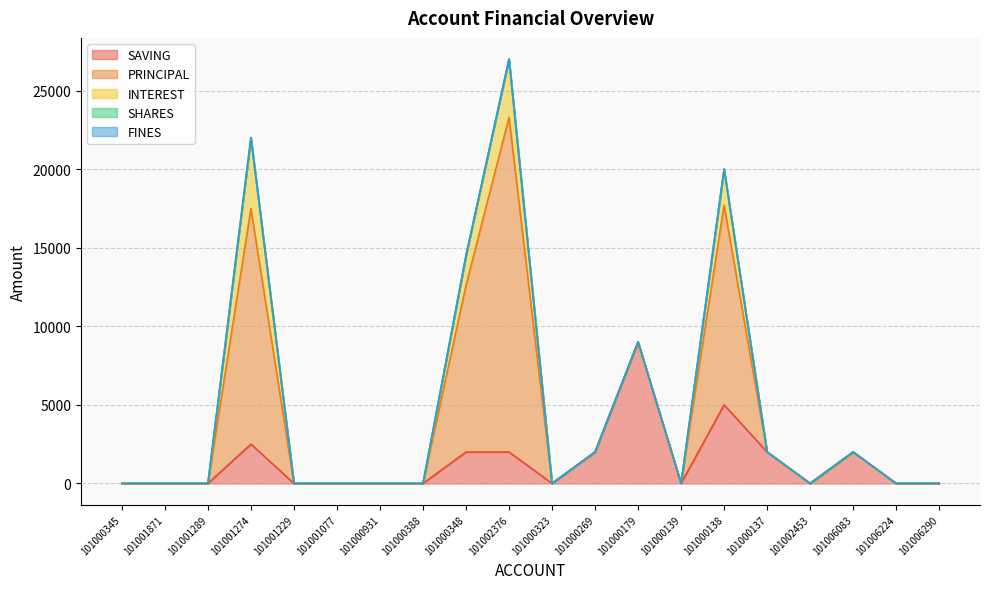

Reading left to right, what are all the values shown in this chart?

SAVING: 0	0	0	2500	0	0	0	0	2000	2000	0	2000	9000	0	5000	2000	0	2000	0	0
PRINCIPAL: 0	0	0	15000	0	0	0	0	10600	21300	0	0	0	0	12700	0	0	0	0	0
INTEREST: 0	0	0	4500	0	0	0	0	1900	3700	0	0	0	0	2300	0	0	0	0	0
SHARES: 0	0	0	0	0	0	0	0	0	0	0	0	0	0	0	0	0	0	0	0
FINES: 0	0	0	0	0	0	0	0	0	0	0	0	0	0	0	0	0	0	0	0